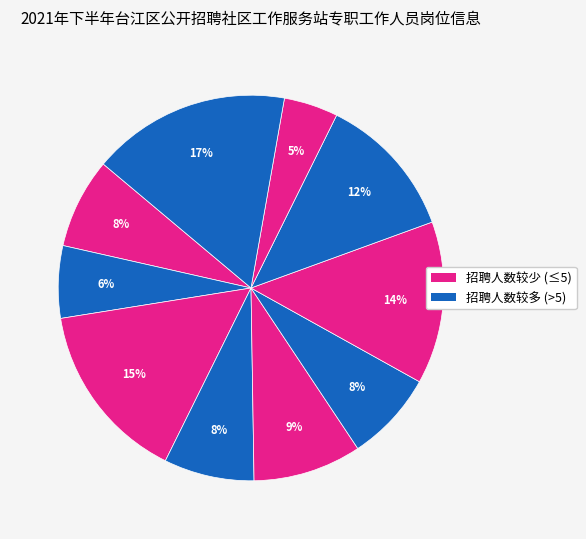

How many segments does this pie chart have?

10